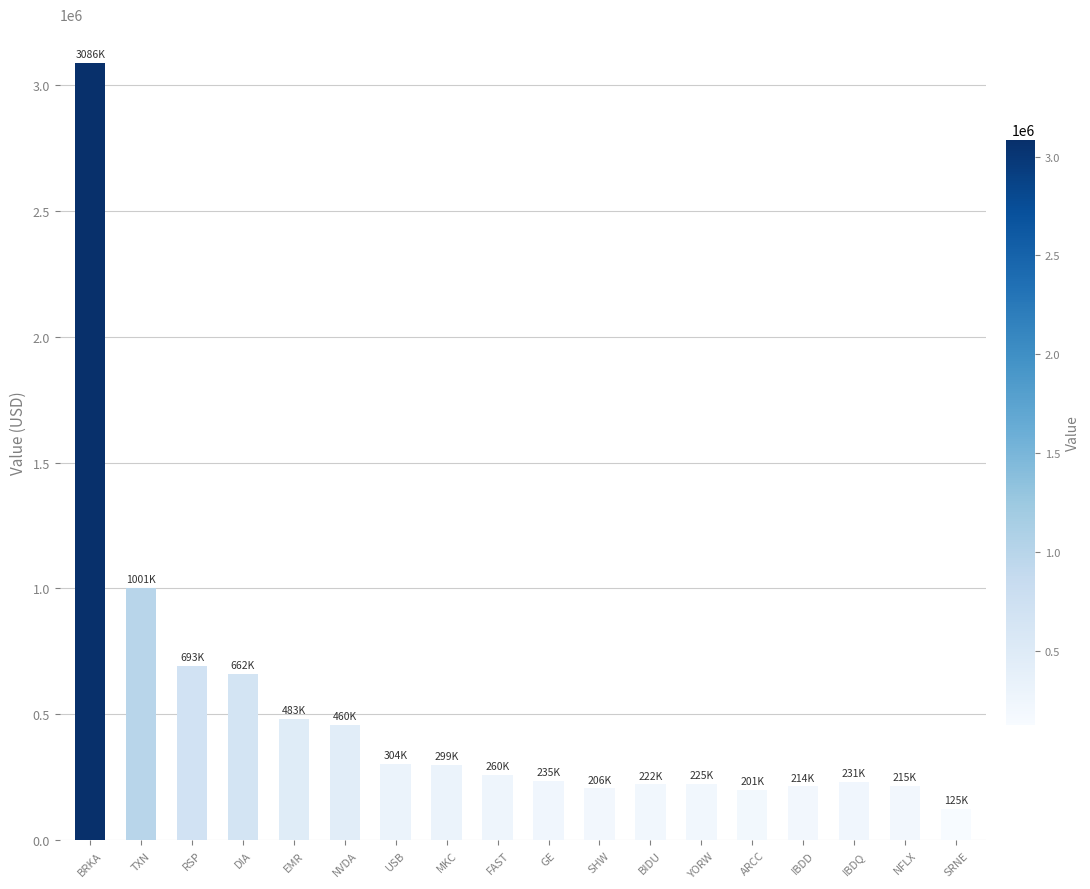

What is the difference between the values at NVDA and YORW?

235000